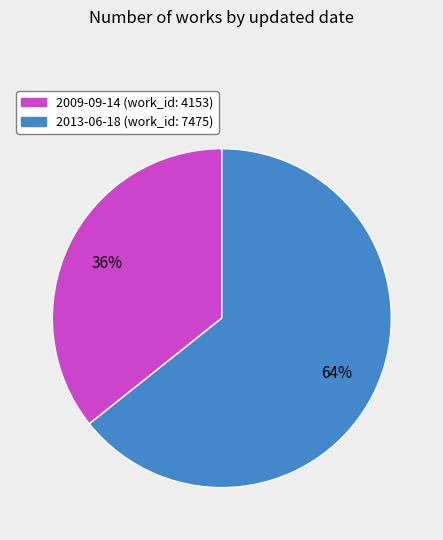

Which category has the biggest portion of the pie?

2013-06-18